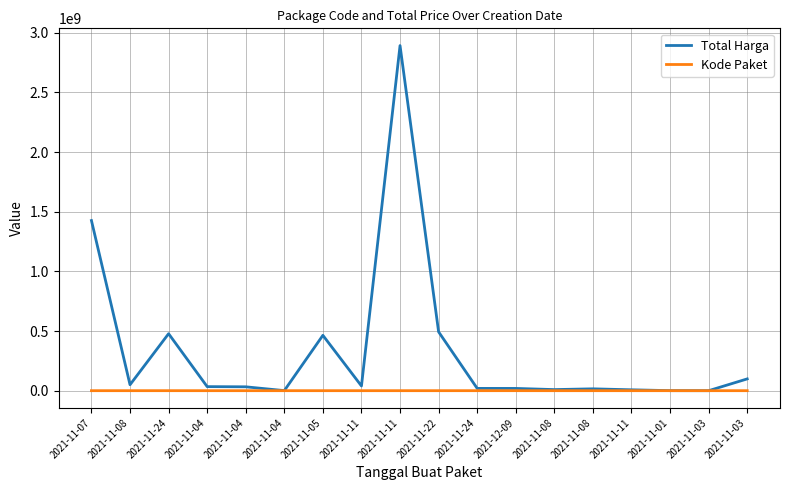

Count the number of categories in the chart.

18